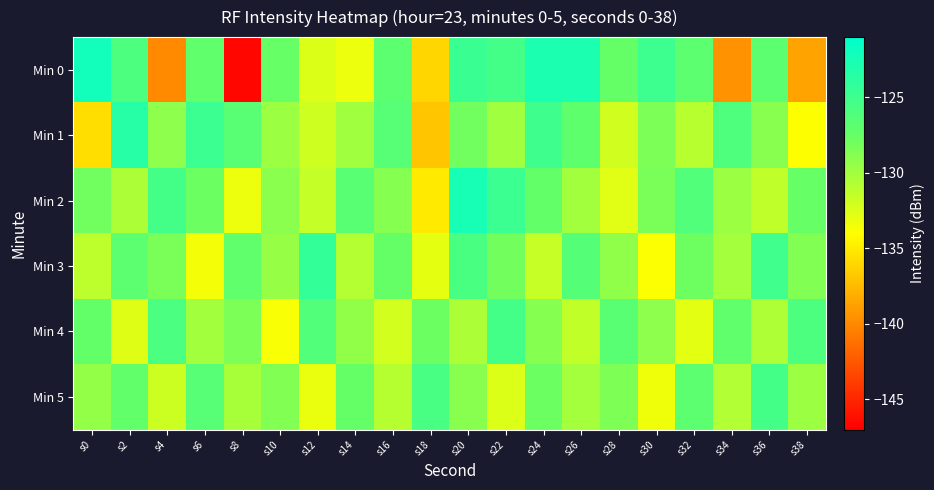

At s20, list the series in order from largest to smallest.

Min 2, Min 0, Min 3, Min 1, Min 5, Min 4